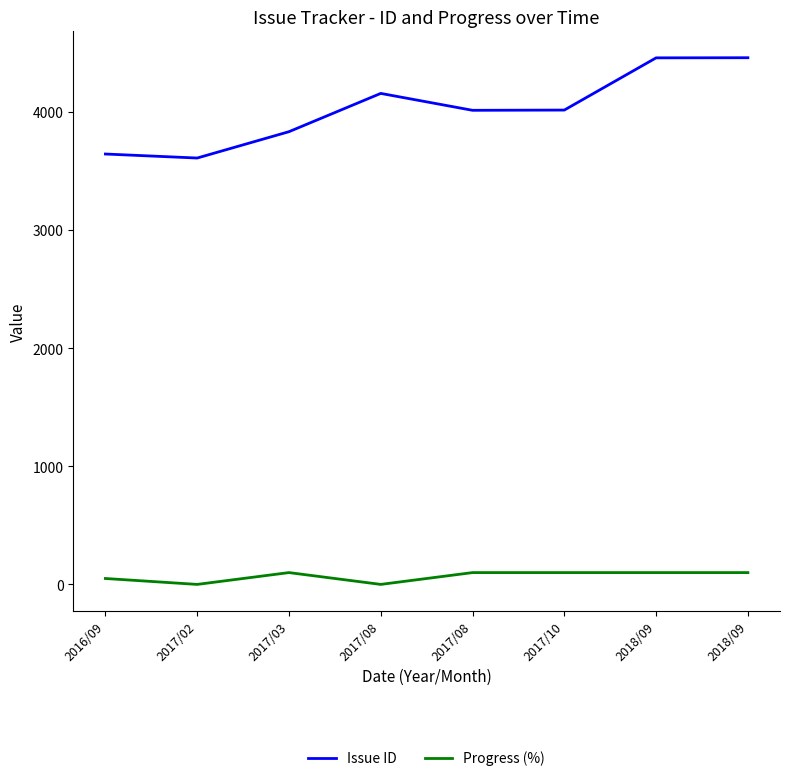

Reading left to right, transcribe all the data shown in this chart.

Issue ID: 2016/09=3643	2017/02=3609	2017/03=3832	2017/08=4156	2017/08=4013	2017/10=4015	2018/09=4457	2018/09=4458
Progress (%): 2016/09=50	2017/02=0	2017/03=100	2017/08=0	2017/08=100	2017/10=100	2018/09=100	2018/09=100